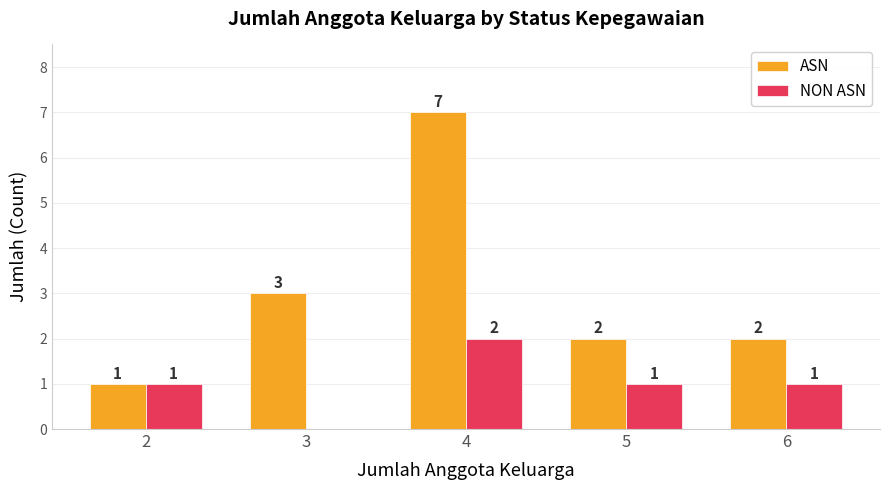

Is it true that NON ASN equals 1 at 2?

True